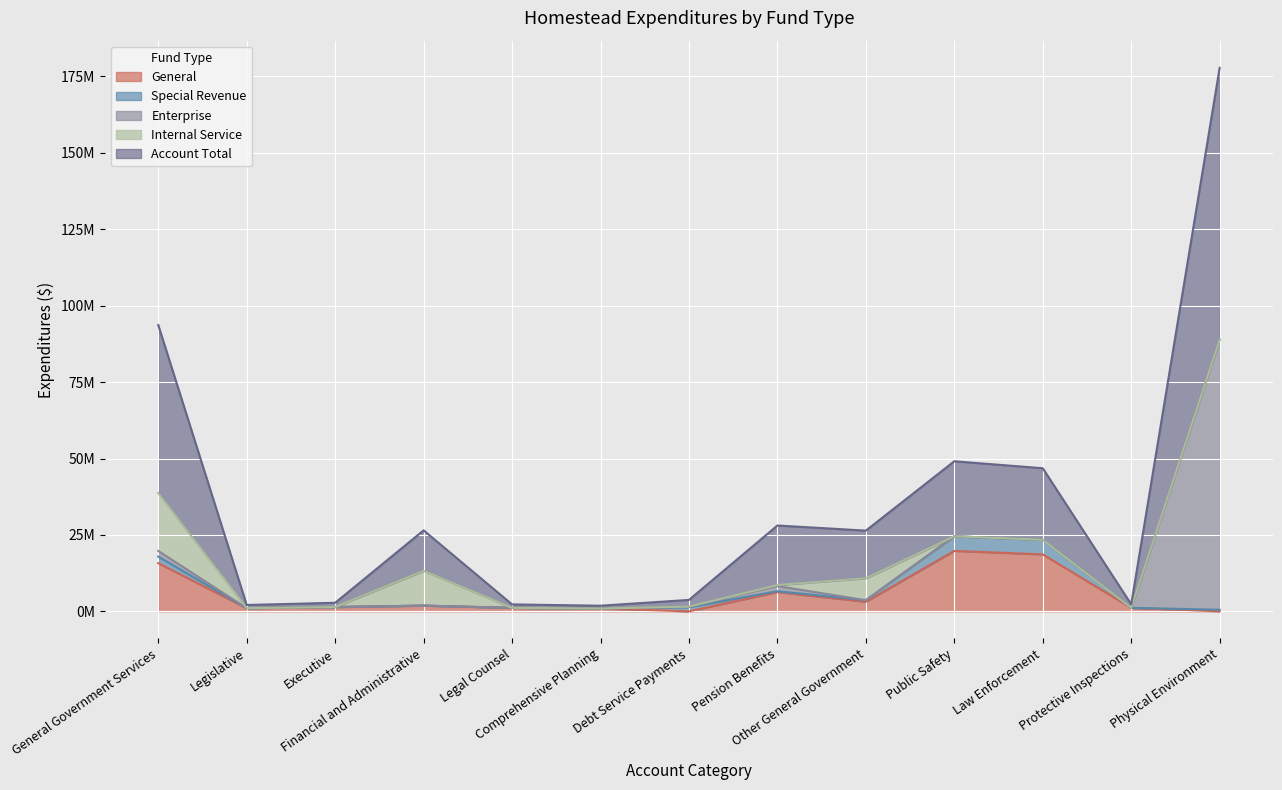

Which category has the lowest value in the Internal Service series?

Legislative